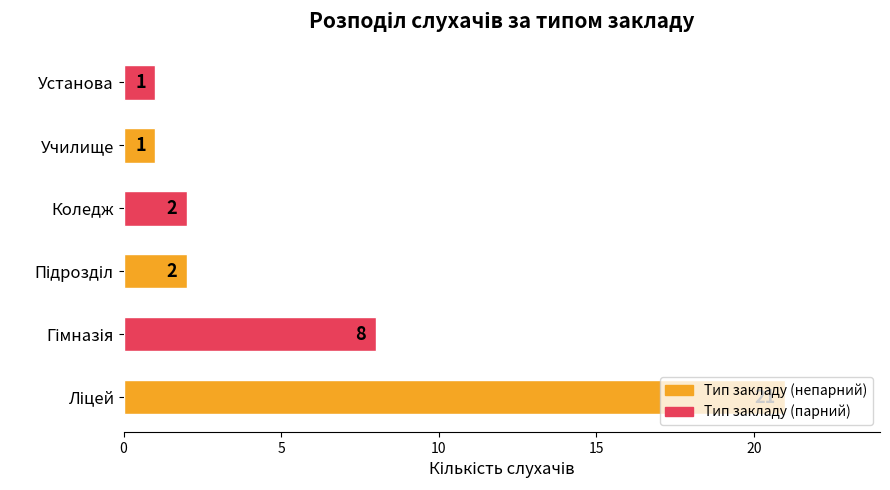

The chart shows a value of 1 at Училище. True or false?

True